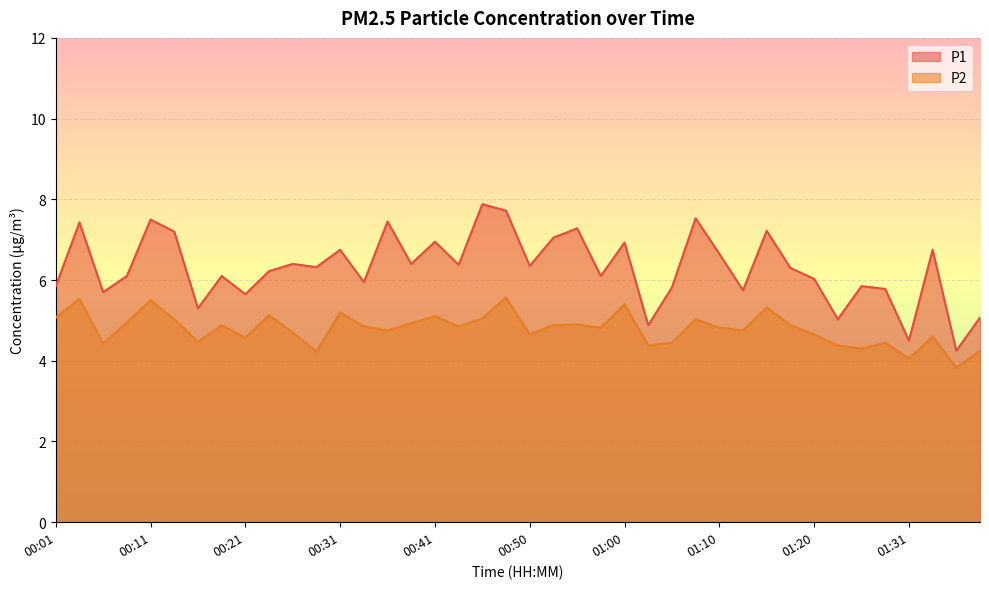

How many values in the P1 series are below 6?

14